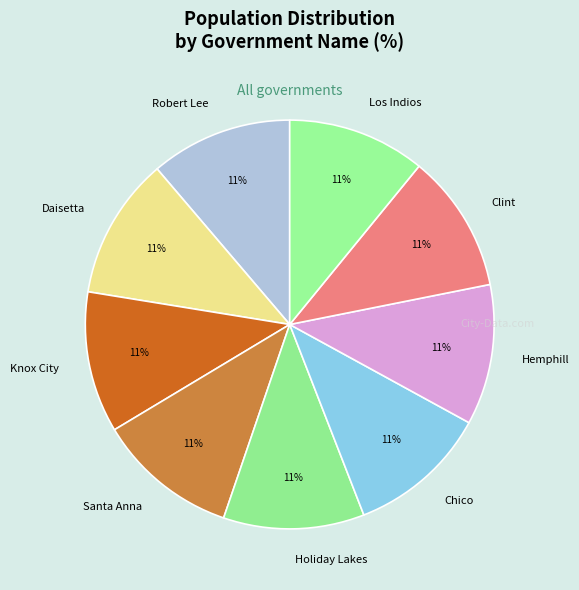

Does Robert Lee represent more than half of the total?

No